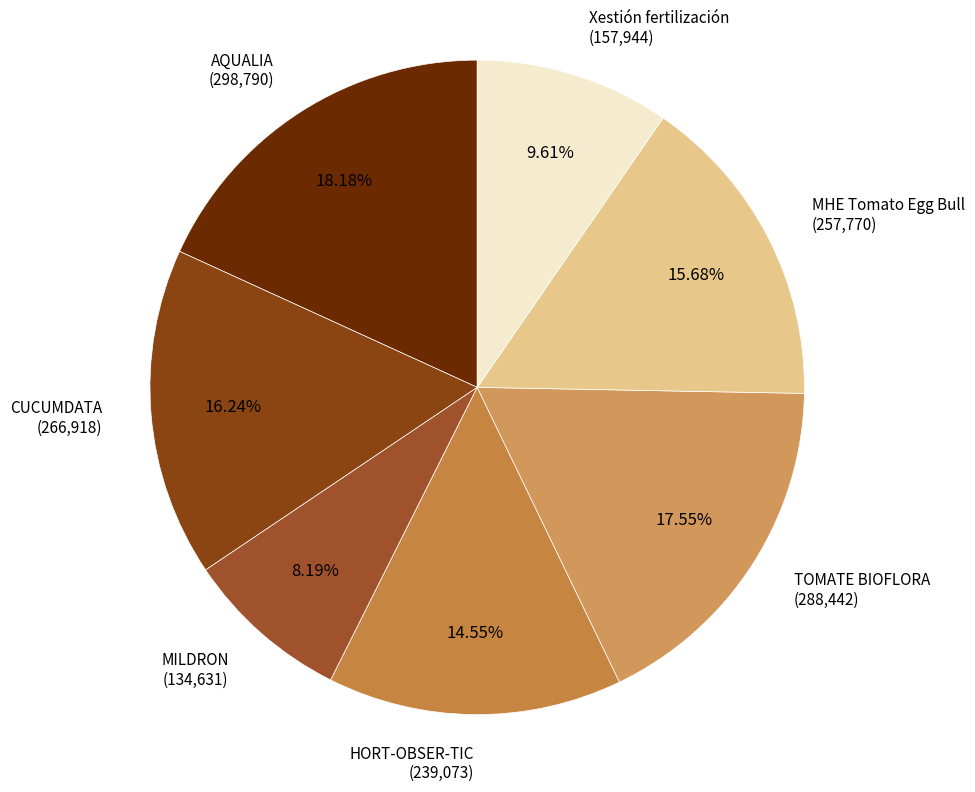

Between AQUALIA and Xestión fertilización, which is larger?

AQUALIA